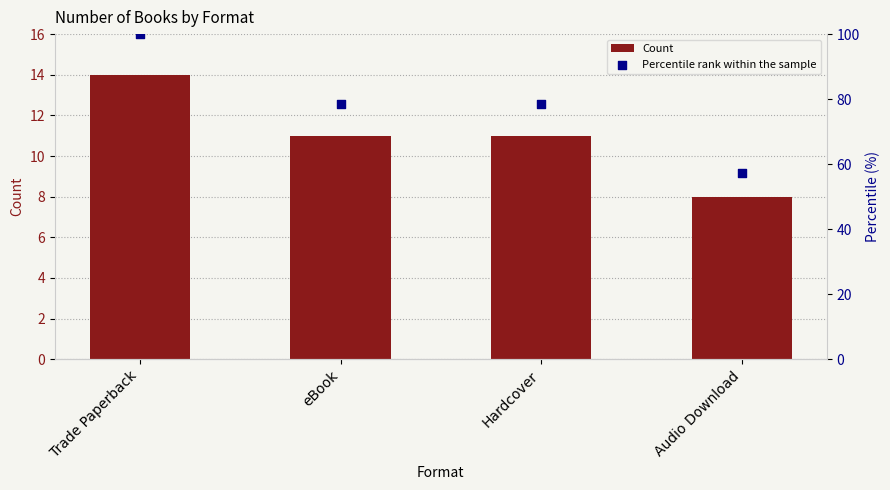

Is the value of Percentile rank within the sample at Trade Paperback greater than the value of Count at Hardcover?

Yes